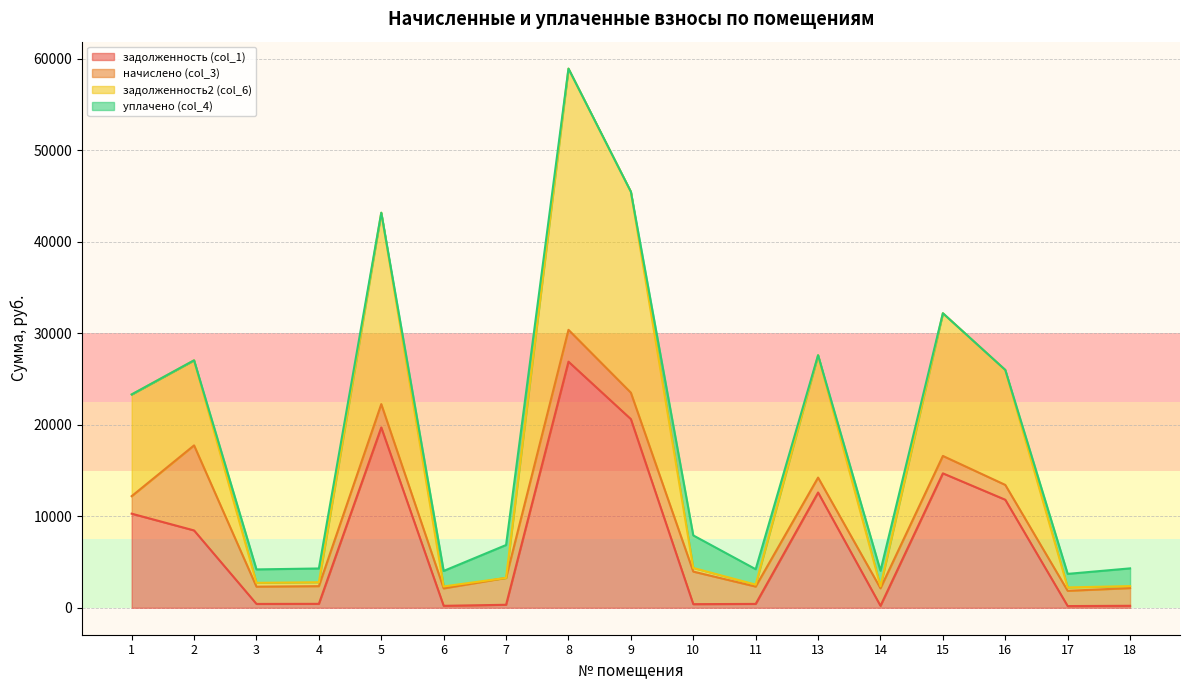

How many data points in задолженность (col_1) are less than 429?

8